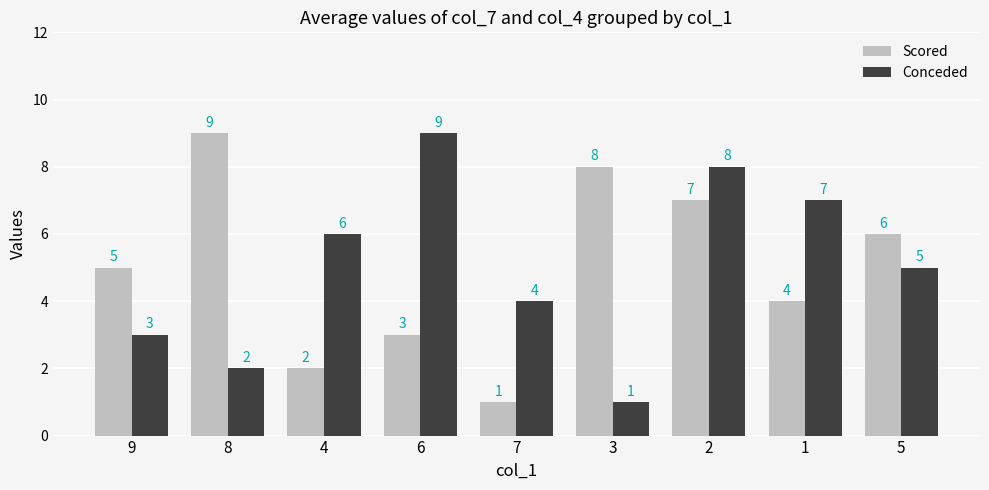

At which label is Conceded closest to 5?

5